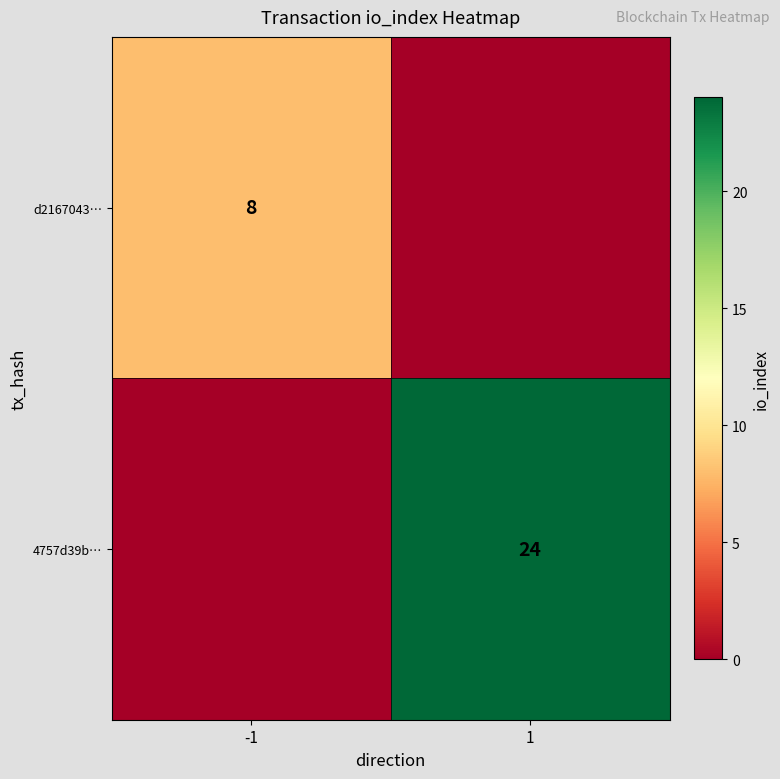

How many distinct data groups are displayed?

2